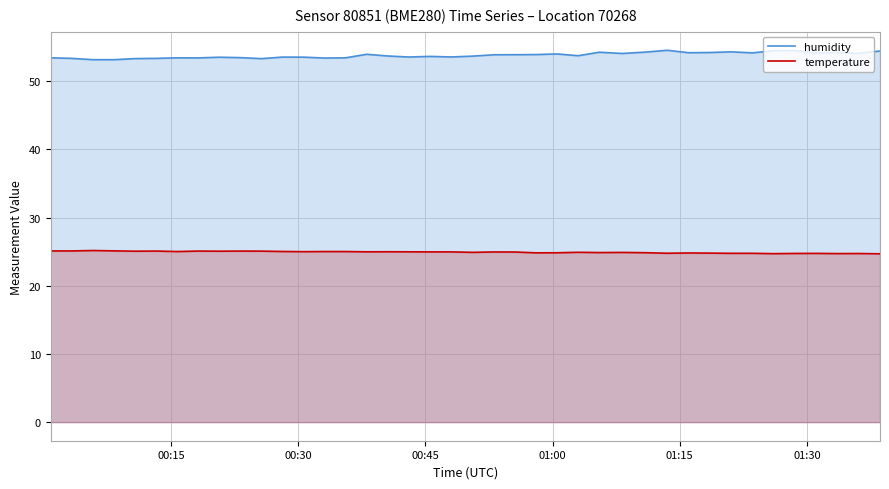

List the series in order of their peak value, highest first.

humidity, temperature